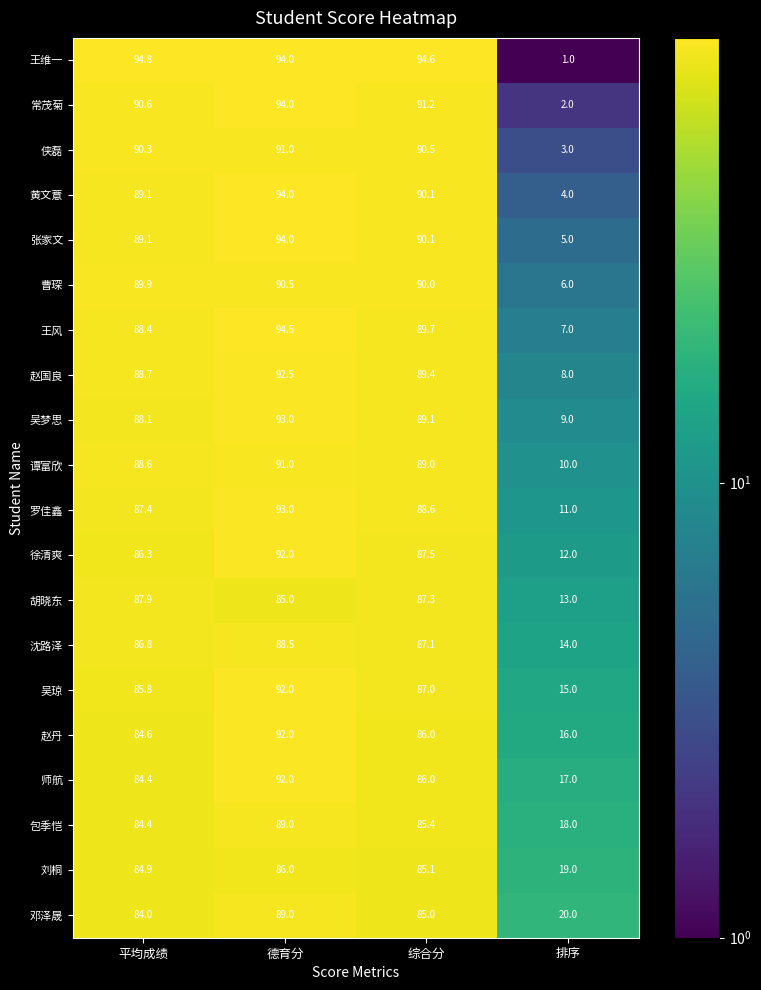

The 包季恺 series shows 18.0 at 排序. True or false?

True